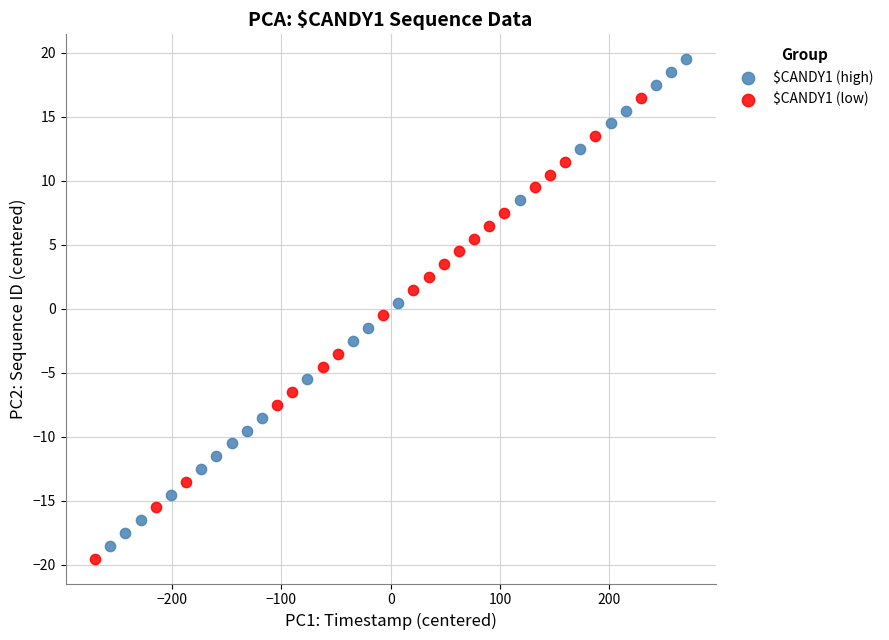

What are all the series names shown in the legend?

$CANDY1 (high), $CANDY1 (low)